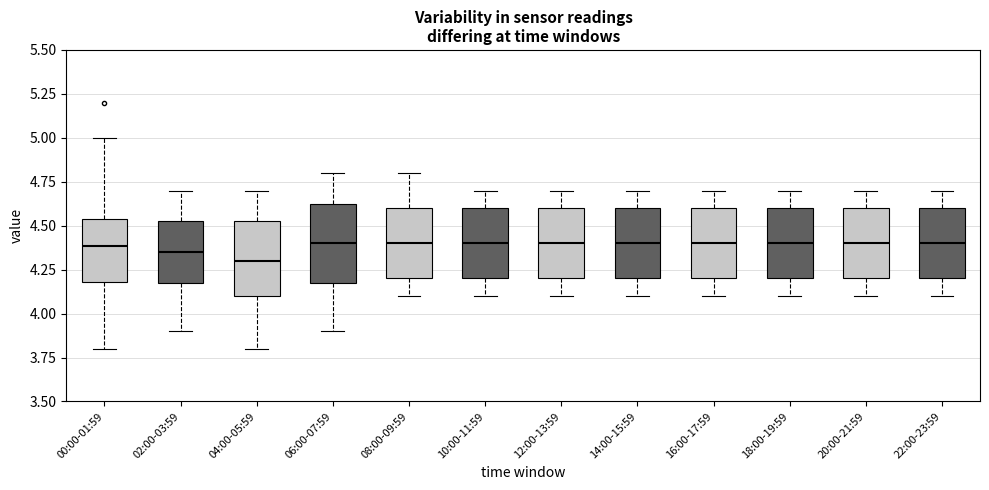

Where does the median line of the box for 14:00-15:59 sit on the y-axis? The values are not printed on the chart, so give them approximately, as read against the axis.

4.40